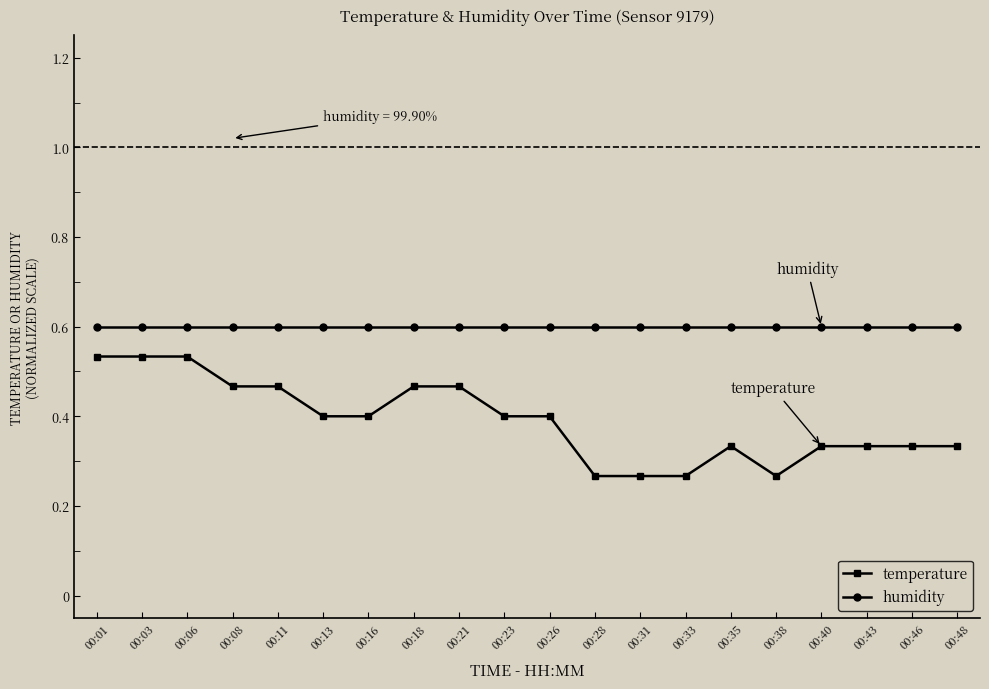

What is the difference between the temperature values at 00:35 and 00:31?

0.1